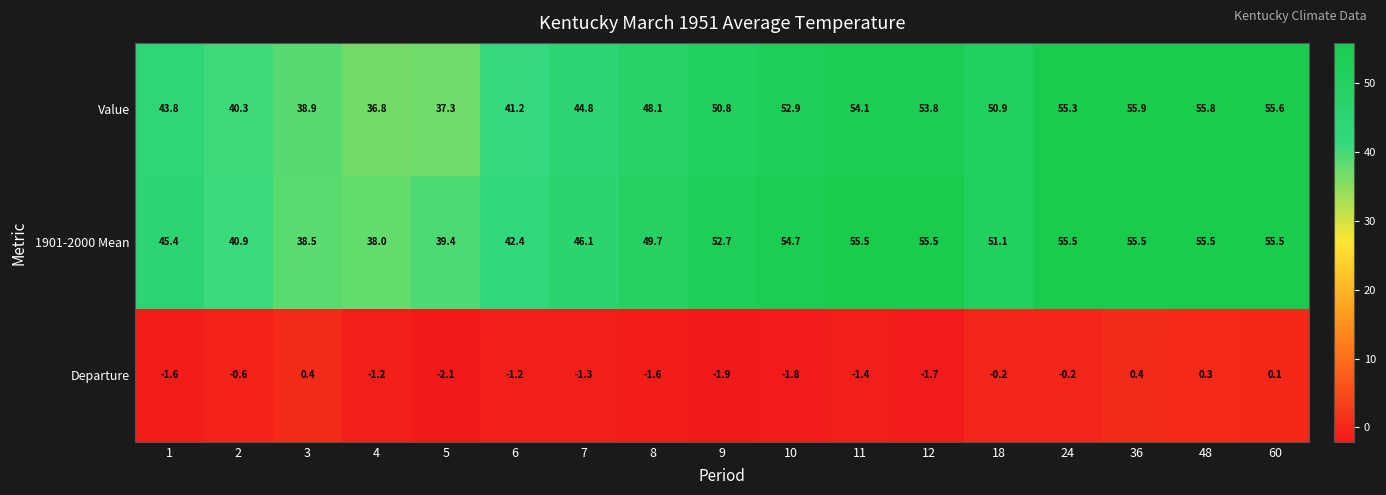

Count the number of data series in this chart.

3